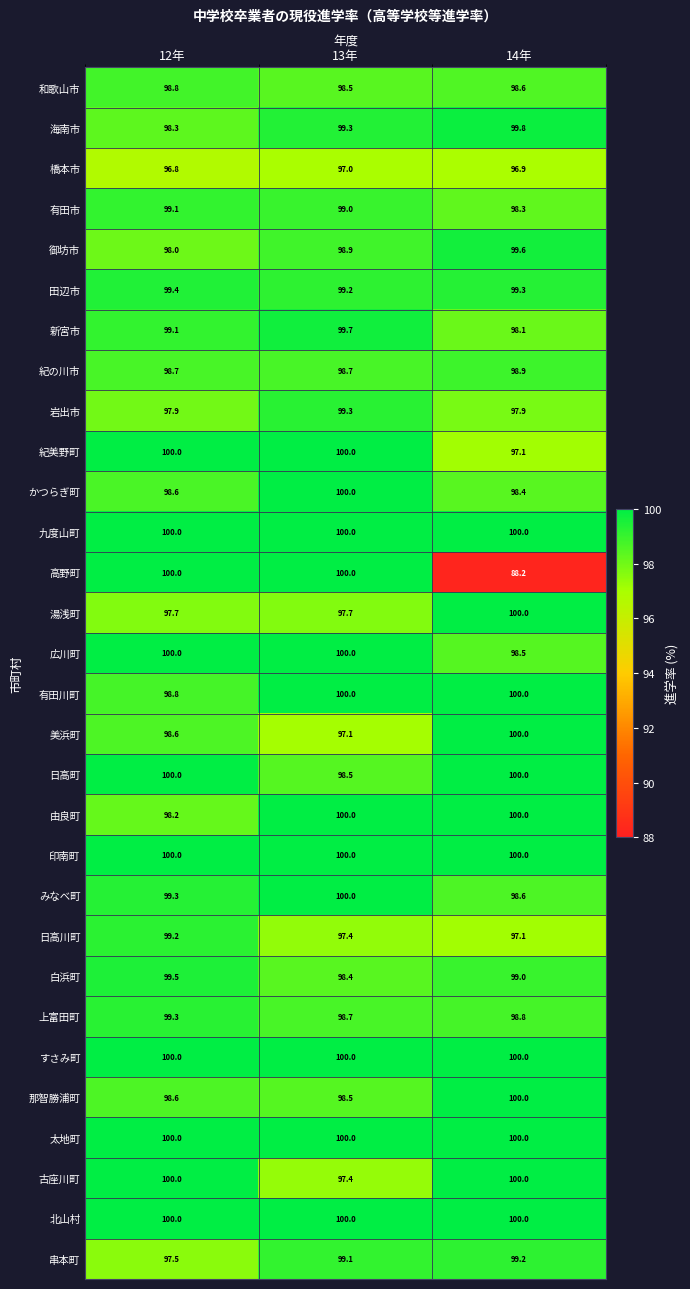

What is the difference between the かつらぎ町 values at 13年 and 12年?

1.4